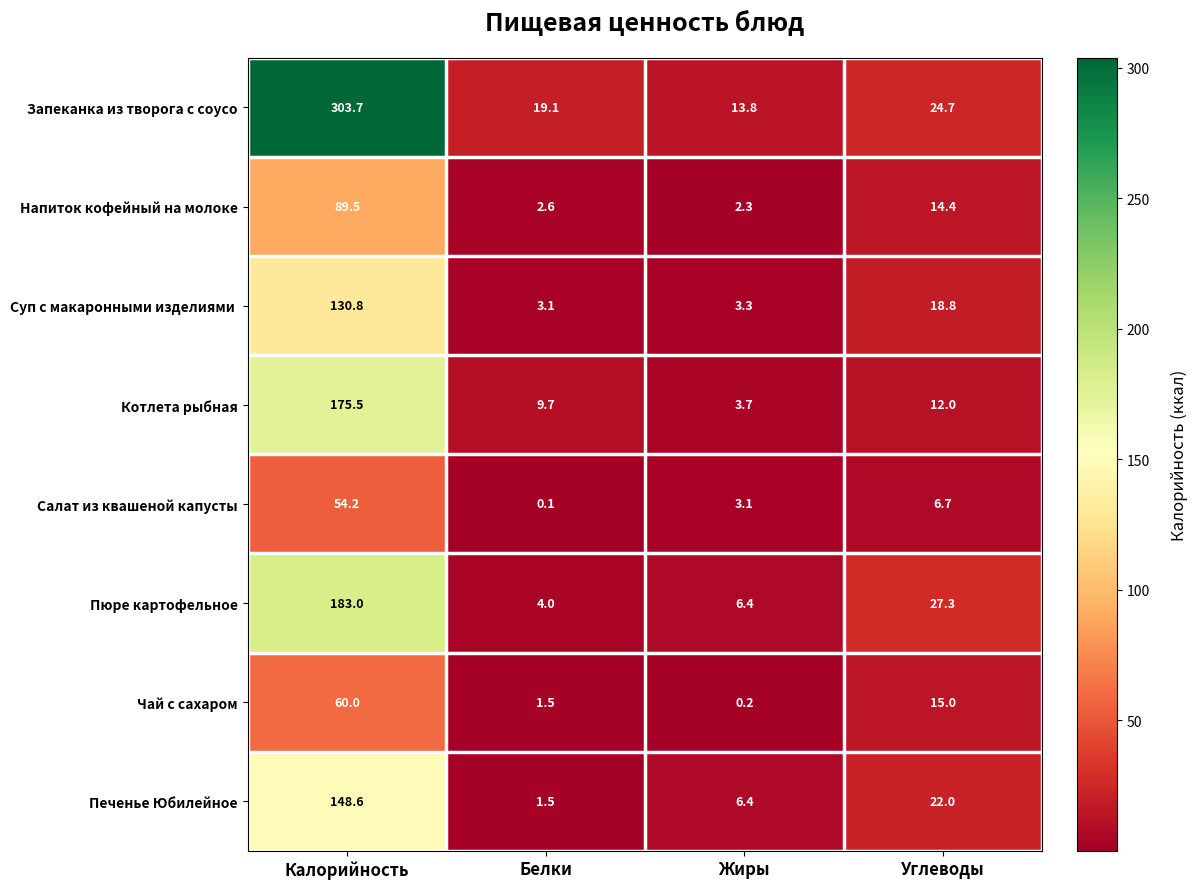

At which category is the sum across all series the highest?

Калорийность